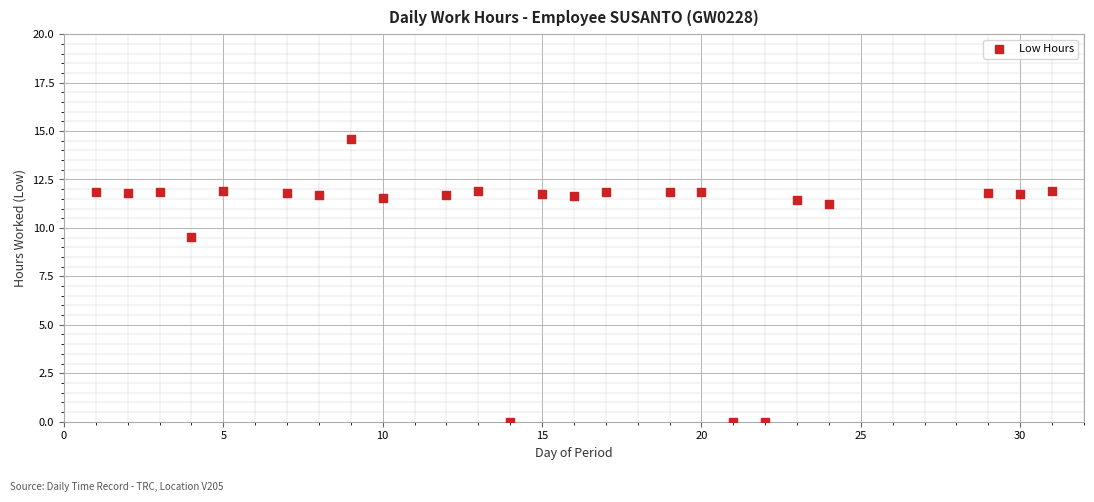

What Y value in the scatter plot is closest to 7?

9.5